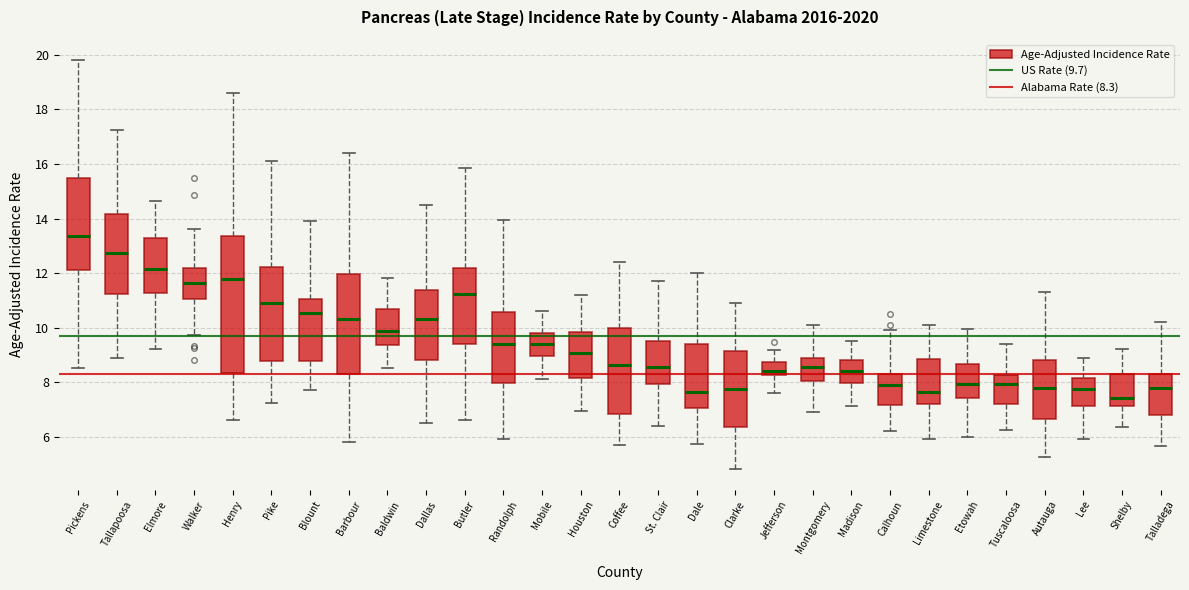

Reading left to right, transcribe this box plot: for each box, give where its median line is, the range the box spans, and where its two whiskers end, as read against the y-axis. The values are not printed on the chart, so give them approximately, as read against the axis.

Pickens: median 13.4, box 12.2 to 15.4, whiskers 8.6 to 19.8
Tallapoosa: median 12.8, box 11.2 to 14.2, whiskers 9.0 to 17.2
Elmore: median 12.2, box 11.2 to 13.2, whiskers 9.2 to 14.6
Walker: median 11.6, box 11.0 to 12.2, whiskers 9.8 to 13.6
Henry: median 11.8, box 8.4 to 13.4, whiskers 6.6 to 18.6
Pike: median 11.0, box 8.8 to 12.2, whiskers 7.2 to 16.2
Blount: median 10.6, box 8.8 to 11.0, whiskers 7.8 to 14.0
Barbour: median 10.2, box 8.4 to 12.0, whiskers 5.8 to 16.4
Baldwin: median 9.8, box 9.4 to 10.6, whiskers 8.6 to 11.8
Dallas: median 10.4, box 8.8 to 11.4, whiskers 6.6 to 14.4
Butler: median 11.2, box 9.4 to 12.2, whiskers 6.6 to 15.8
Randolph: median 9.4, box 8.0 to 10.6, whiskers 6.0 to 14.0
Mobile: median 9.4, box 9.0 to 9.8, whiskers 8.2 to 10.6
Houston: median 9.0, box 8.2 to 9.8, whiskers 7.0 to 11.2
Coffee: median 8.6, box 6.8 to 10.0, whiskers 5.8 to 12.4
St. Clair: median 8.6, box 8.0 to 9.6, whiskers 6.4 to 11.8
Dale: median 7.6, box 7.0 to 9.4, whiskers 5.8 to 12.0
Clarke: median 7.8, box 6.4 to 9.2, whiskers 4.8 to 11.0
Jefferson: median 8.4, box 8.2 to 8.8, whiskers 7.6 to 9.2
Montgomery: median 8.6, box 8.0 to 8.8, whiskers 7.0 to 10.2
Madison: median 8.4, box 8.0 to 8.8, whiskers 7.2 to 9.6
Calhoun: median 7.8, box 7.2 to 8.2, whiskers 6.2 to 9.8
Limestone: median 7.6, box 7.2 to 8.8, whiskers 6.0 to 10.2
Etowah: median 8.0, box 7.4 to 8.6, whiskers 6.0 to 10.0
Tuscaloosa: median 8.0, box 7.2 to 8.2, whiskers 6.2 to 9.4
Autauga: median 7.8, box 6.6 to 8.8, whiskers 5.2 to 11.4
Lee: median 7.8, box 7.2 to 8.2, whiskers 5.8 to 8.8
Shelby: median 7.4, box 7.2 to 8.2, whiskers 6.4 to 9.2
Talladega: median 7.8, box 6.8 to 8.2, whiskers 5.6 to 10.2